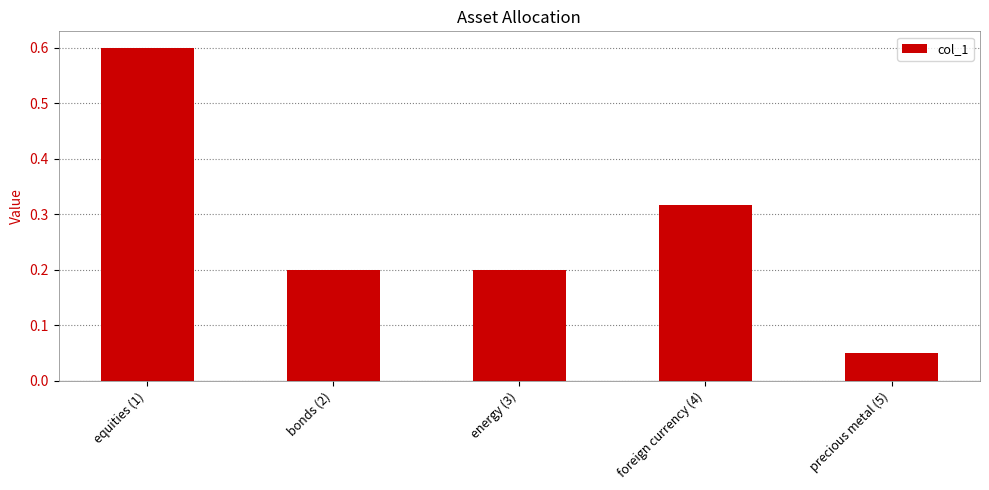

Which category has the lowest value across all series?

precious metal (5)